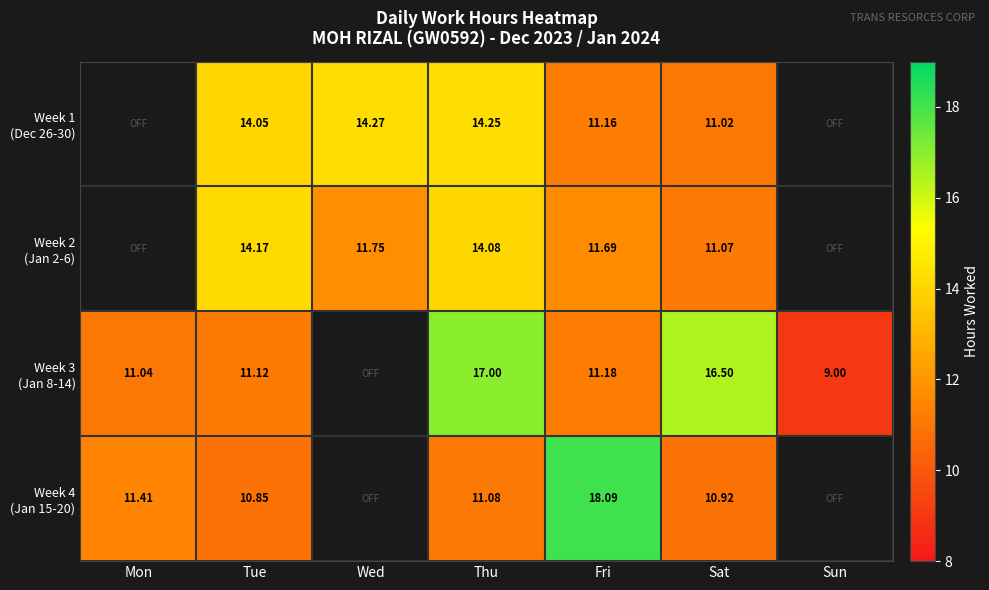

True or false: Week 1 (Dec 26-30) has a value of 11.2 at Fri.

True